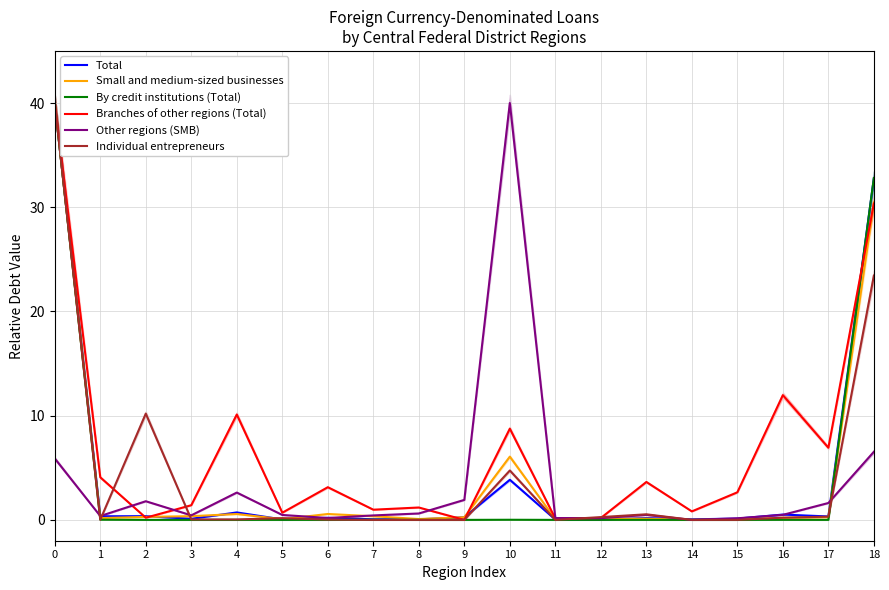

How many values in the Branches of other regions (Total) series exceed 2?

10